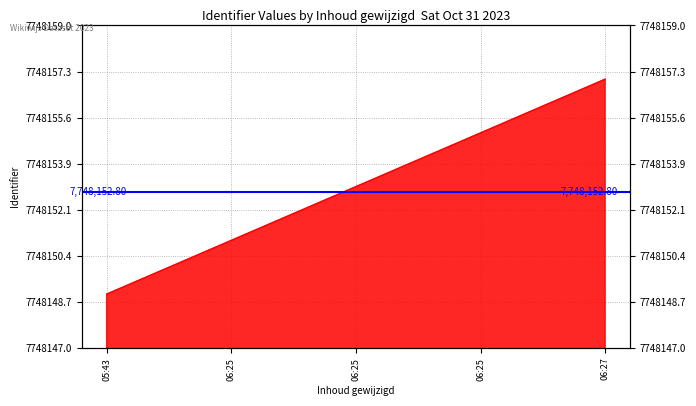

Does the chart display data point markers on the line(s)?

No